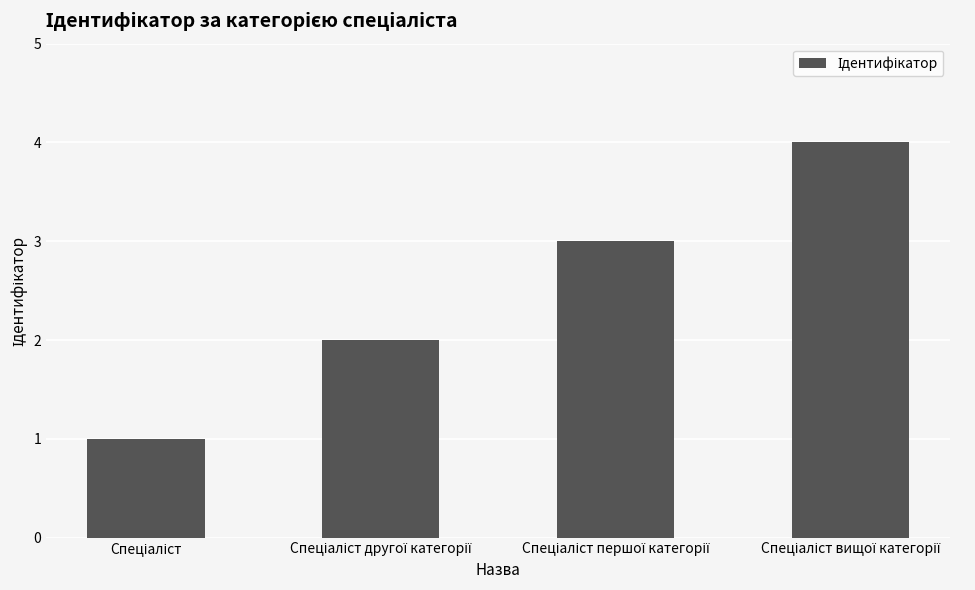

What is the difference between the maximum and minimum values?

3